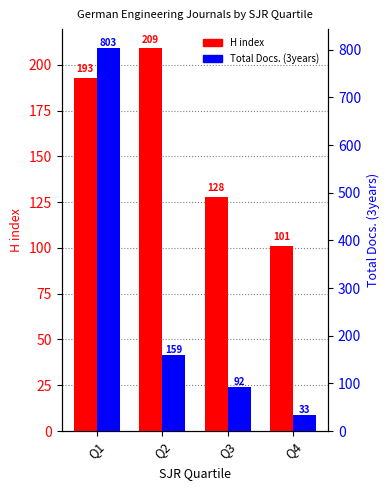

Which series changed the most between Q1 and Q4?

Total Docs. (3years)